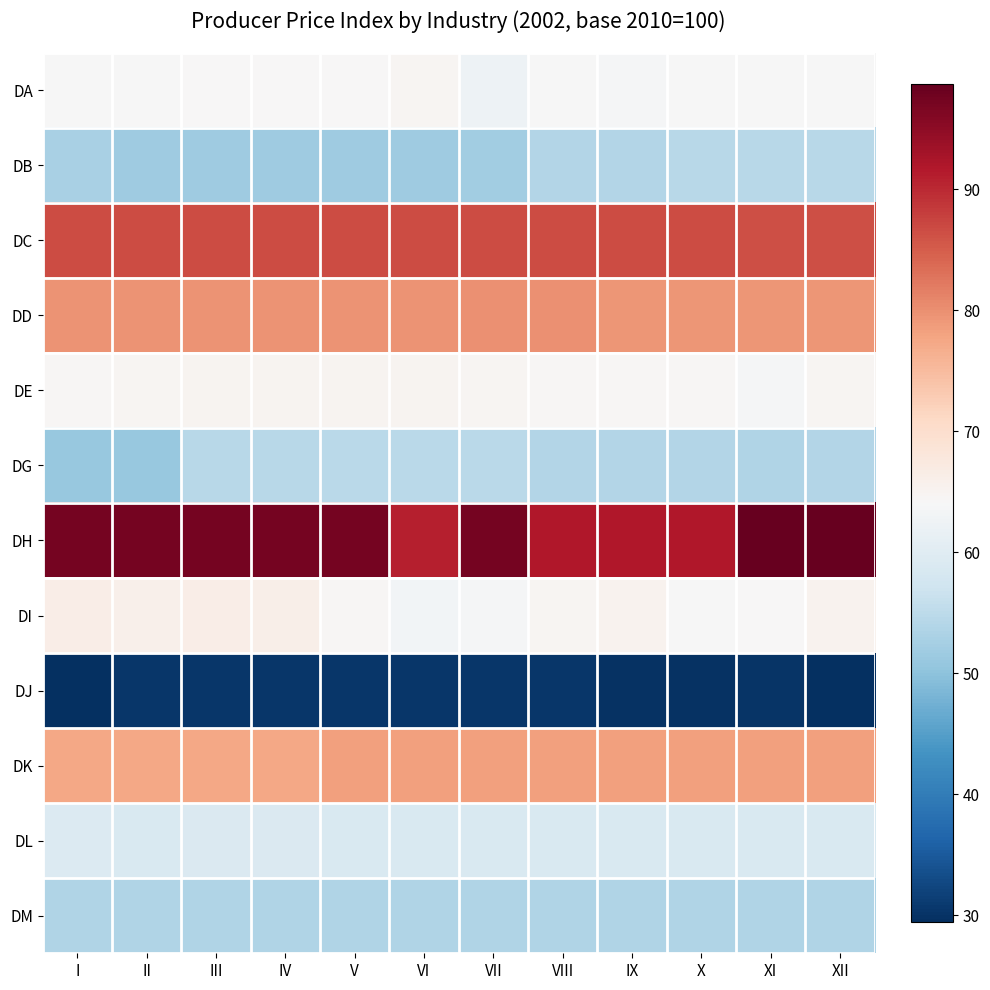

At which category is the sum across all series the highest?

XII